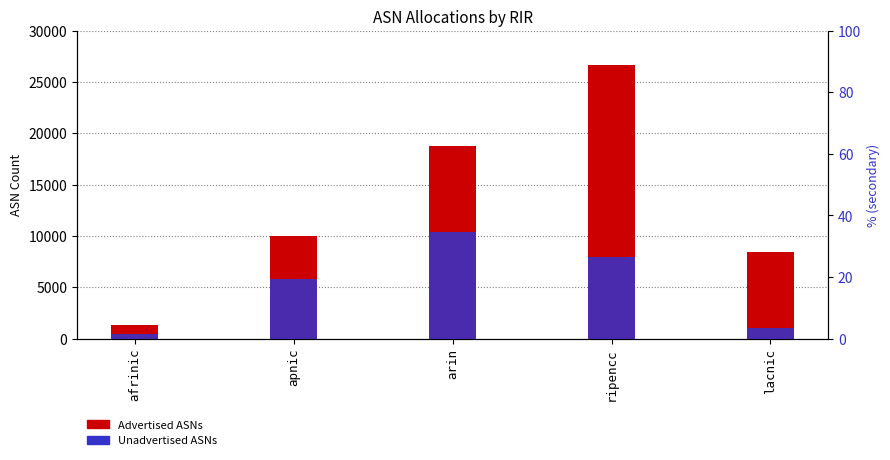

At which category is the sum across all series the highest?

ripencc